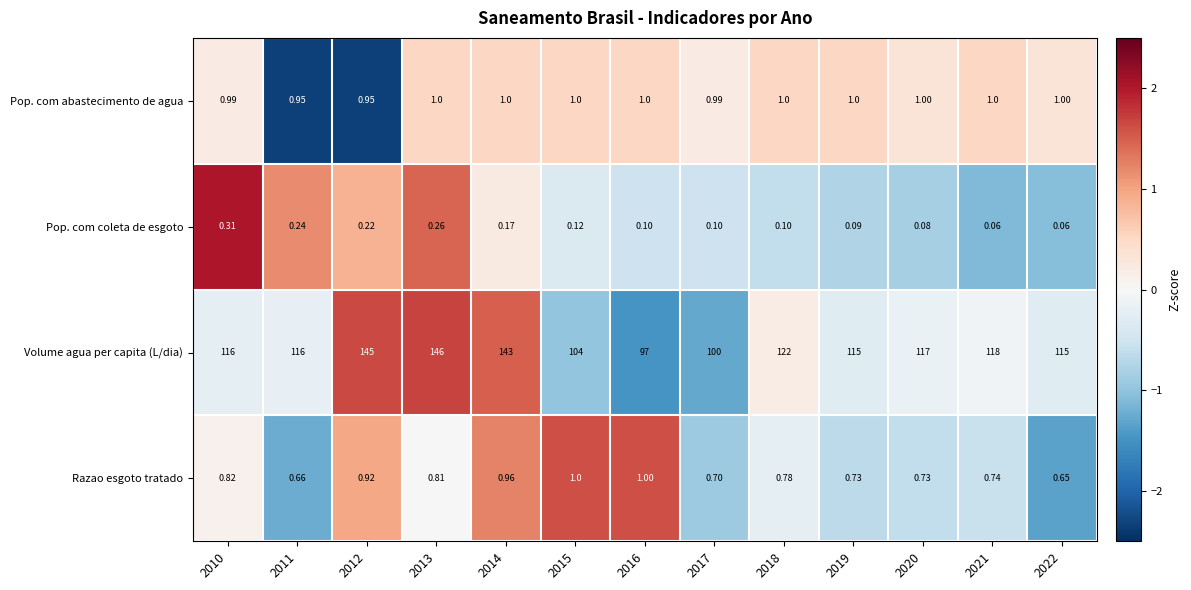

What is the minimum value shown in the chart?

0.1